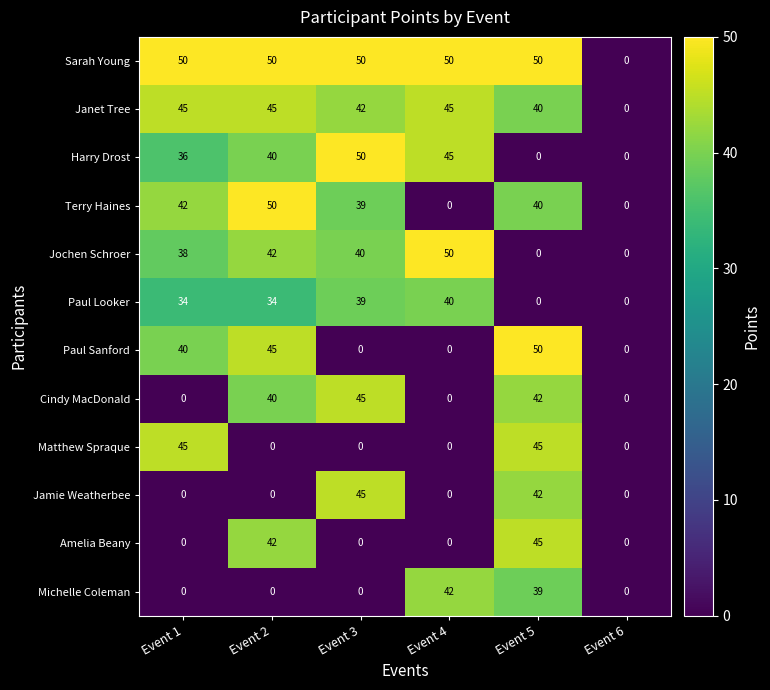

The Jochen Schroer series shows 0 at Event 5. True or false?

True